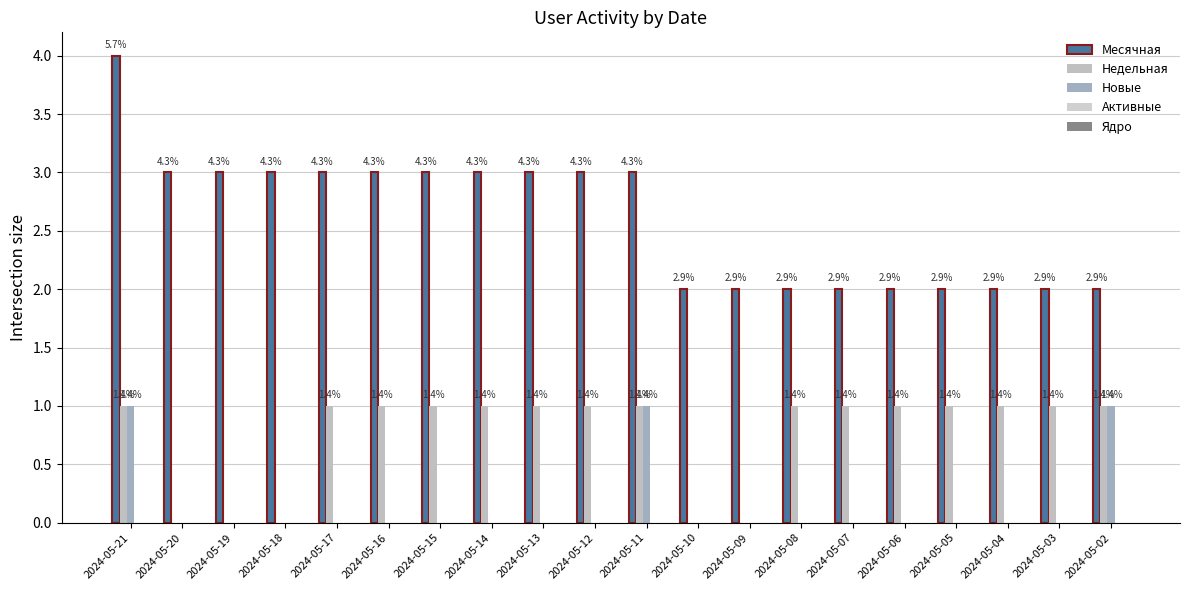

Are the bars horizontal?

No